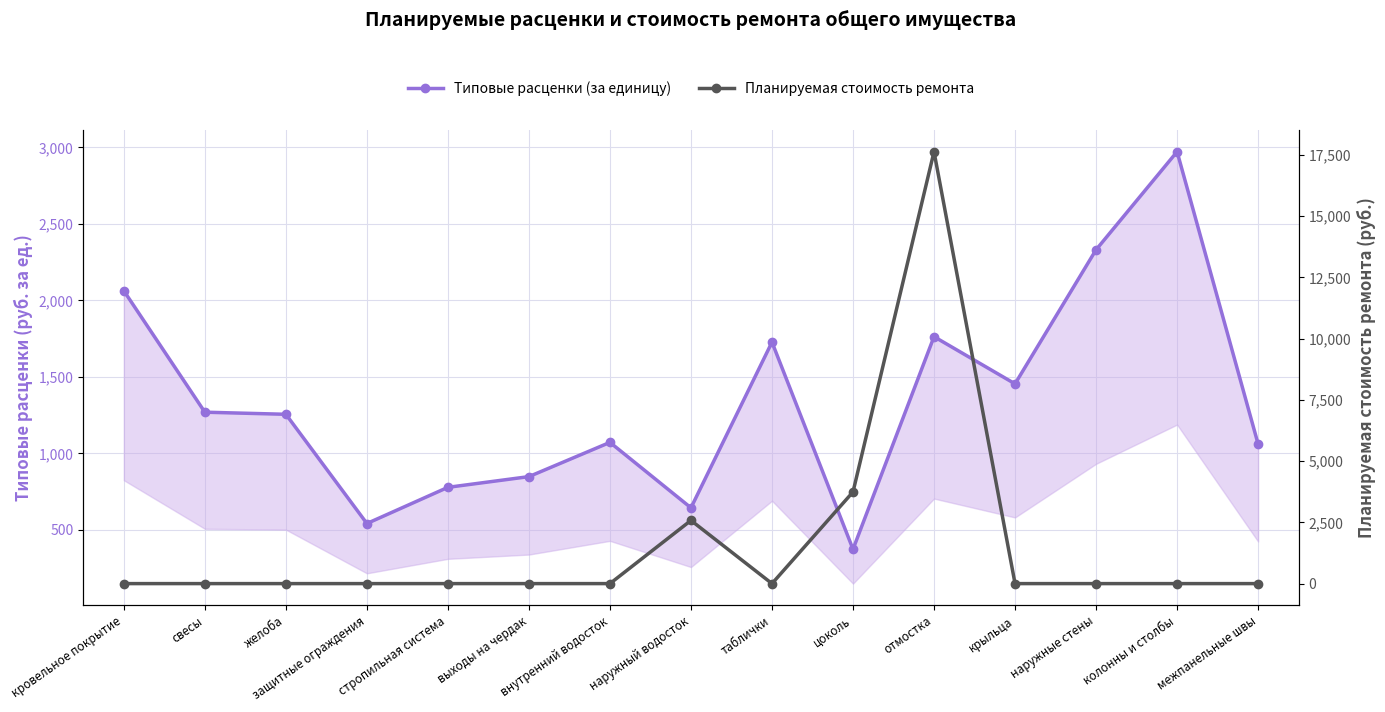

How many values in the Типовые расценки (за единицу) series exceed 1255?

8